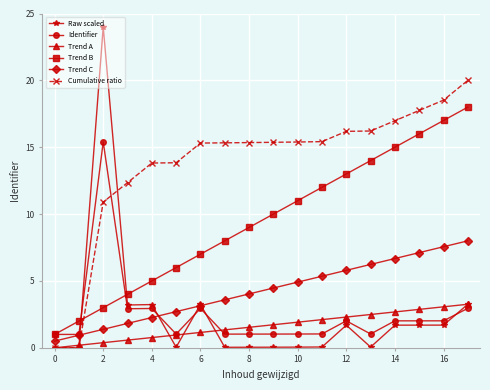

What is the value of the Trend C point at the 12th from the left?

5.4